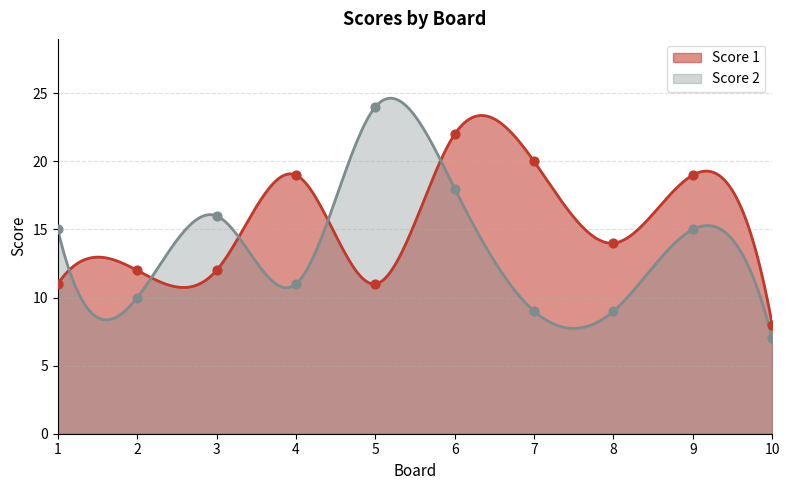

Which series contains the lowest Y value?

Score 2